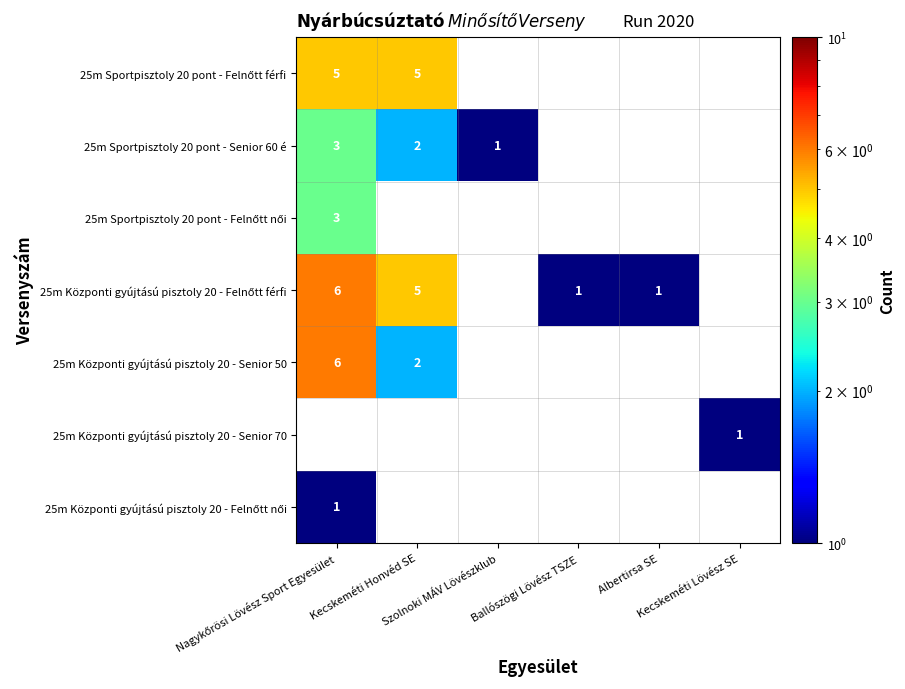

What is the difference between the maximum and minimum values in the 25m Központi gyújtású pisztoly 20 - Senior 50 series?

4.0